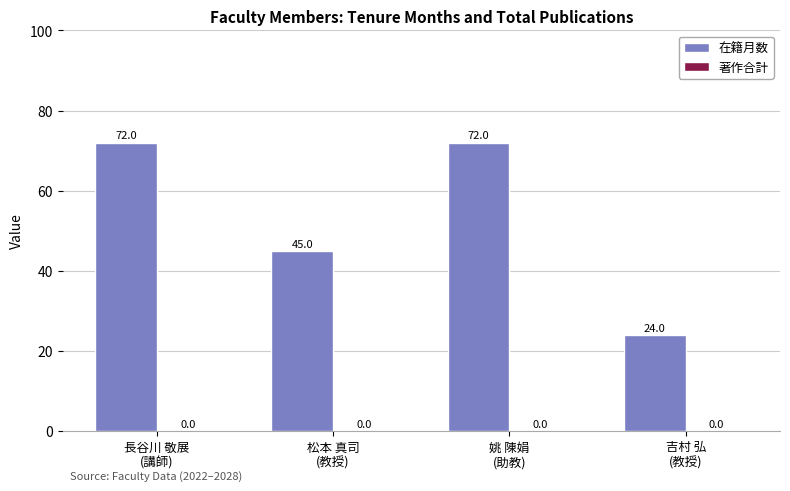

What is the value of the 4th bar from the left?

24